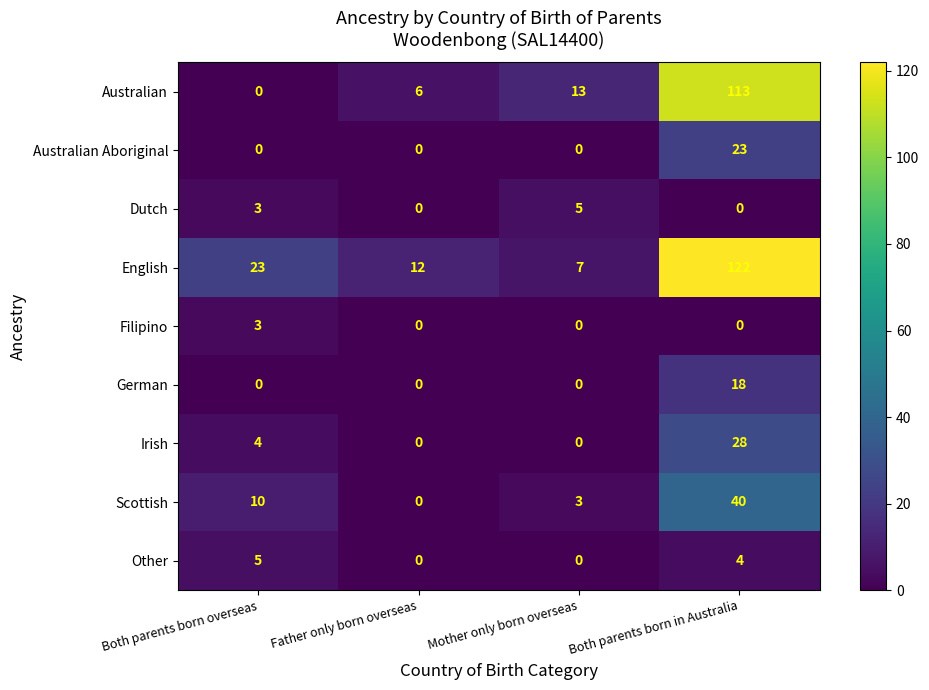

Which series has the widest spread of values?

English